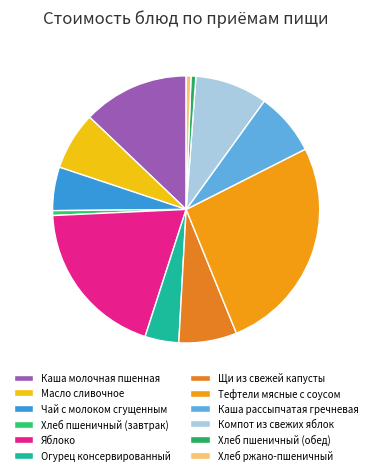

Rank the categories by value from lowest to highest.

Хлеб пшеничный (завтрак), Хлеб пшеничный (обед), Хлеб ржано-пшеничный, Огурец консервированный, Чай с молоком сгущенным, Масло сливочное, Щи из свежей капусты, Каша рассыпчатая гречневая, Компот из свежих яблок, Каша молочная пшенная, Яблоко, Тефтели мясные с соусом